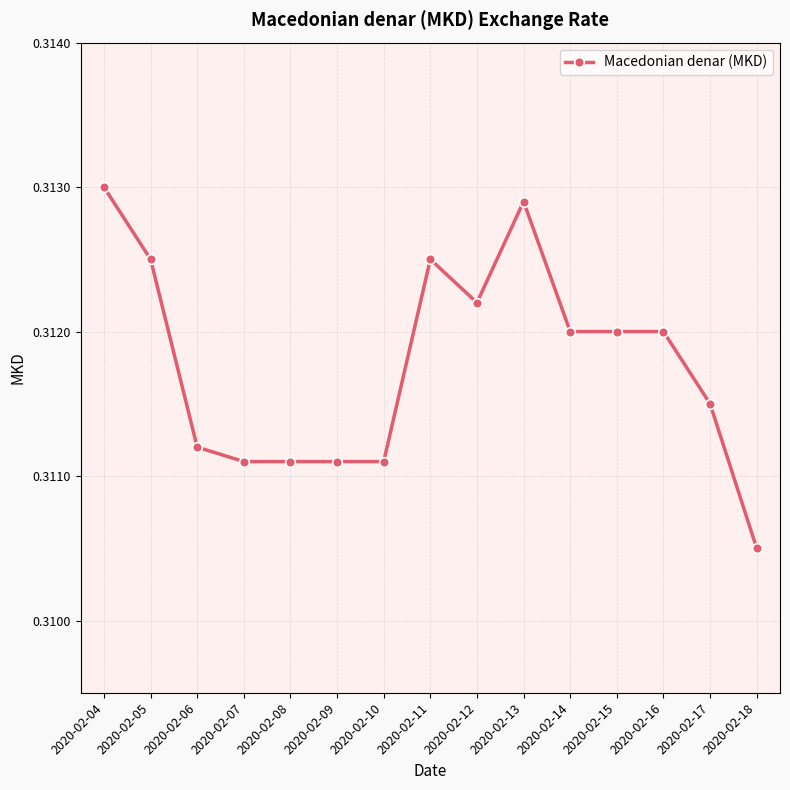

Is it true that the value at 2020-02-15 is 0.5?

False